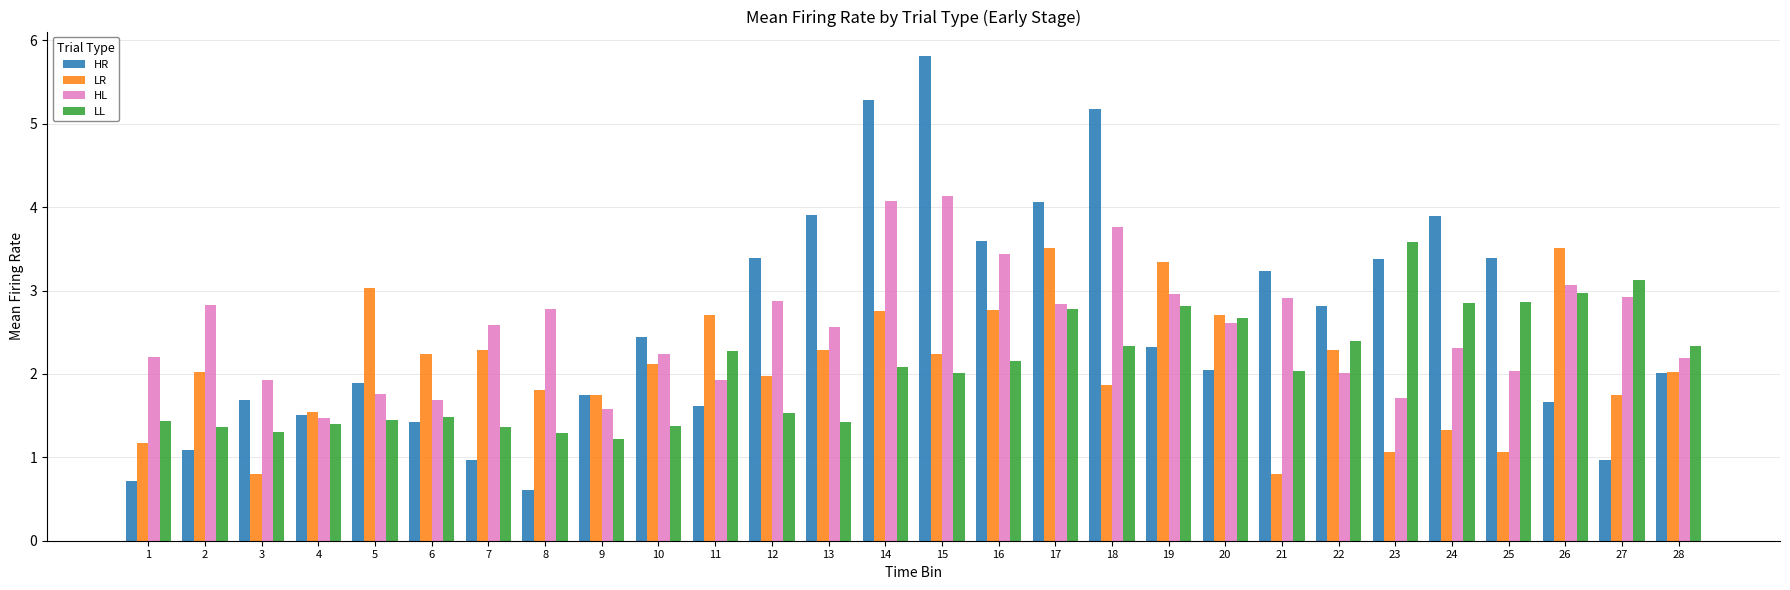

Which category has the lowest value across all series?

8